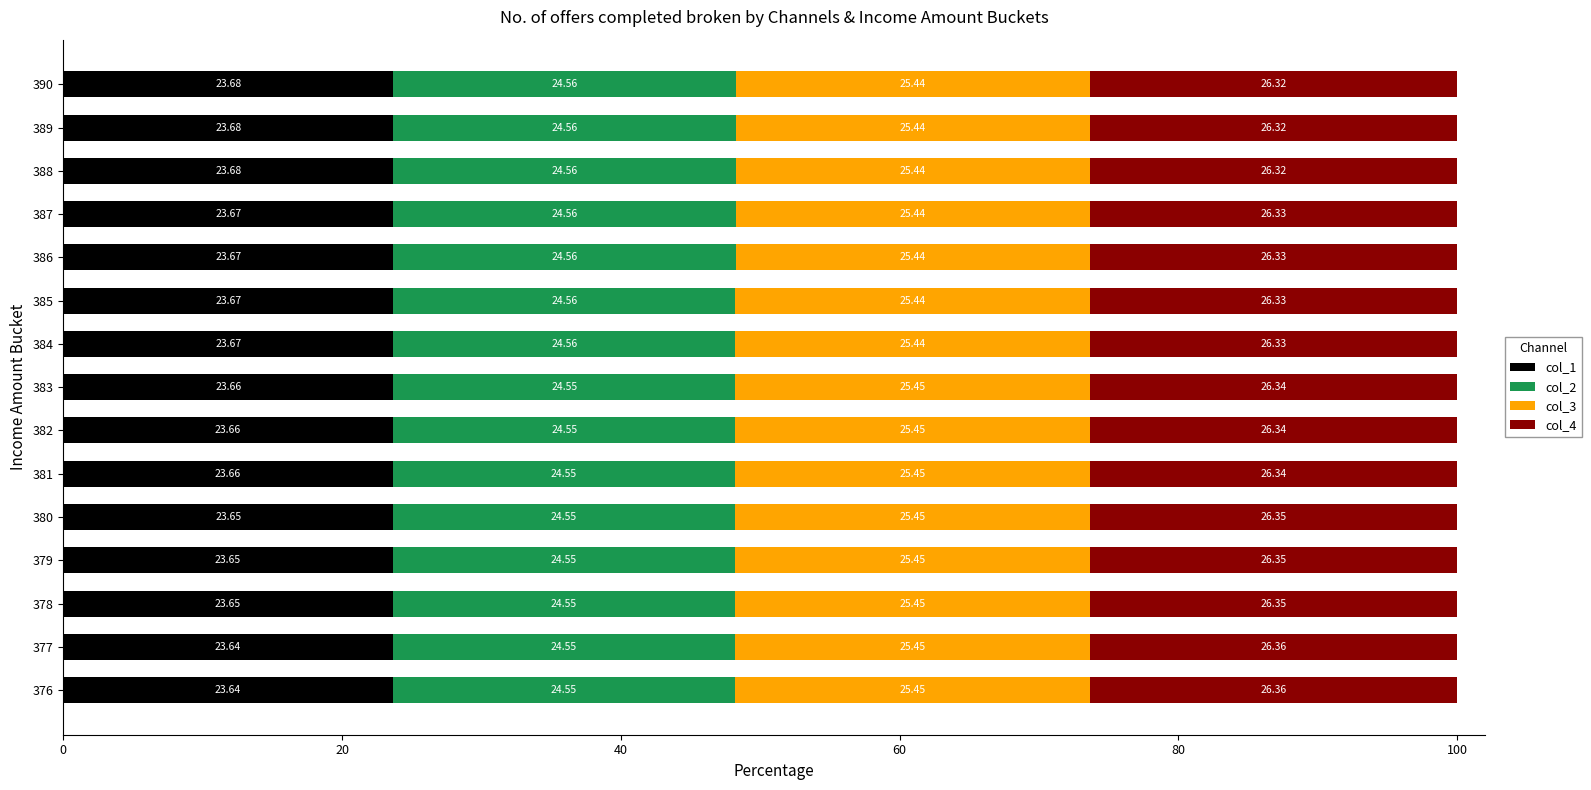

What is the sum of all col_1 values?

354.9